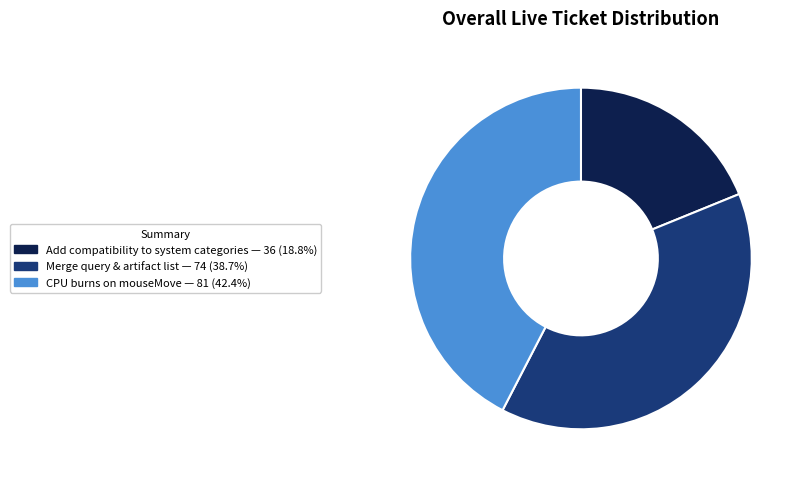

Approximately how many times larger is the value at Merge query & artifact list compared to CPU burns on mouseMove?

0.9